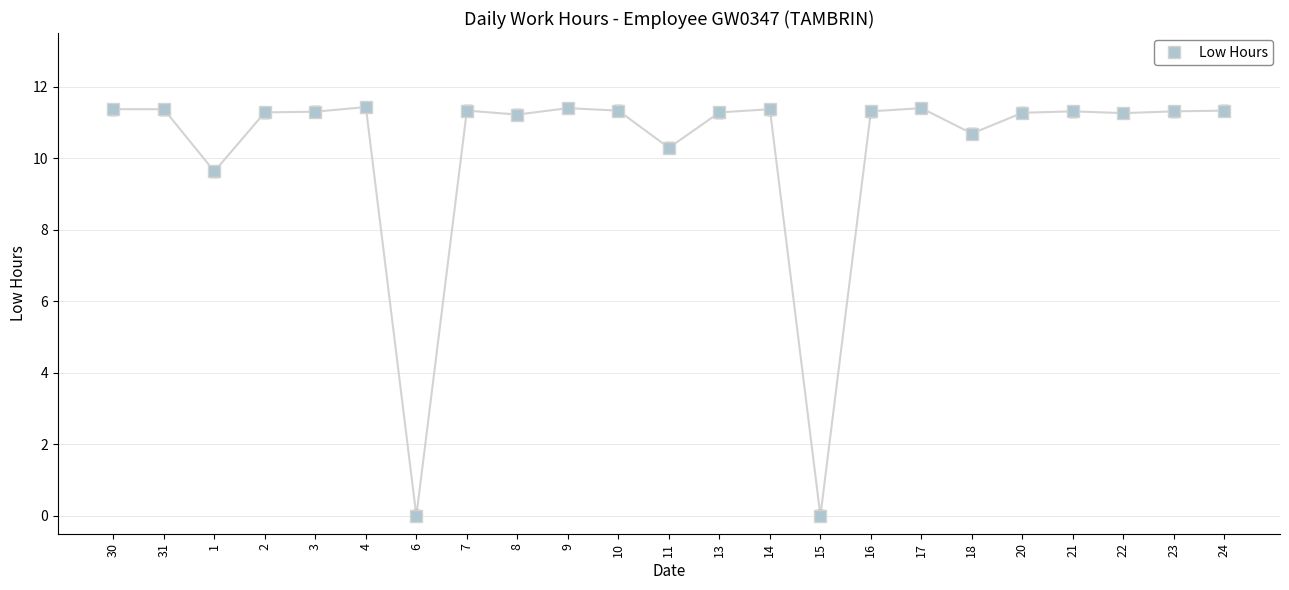

What is the sum of the values at 8 and 15?

11.2